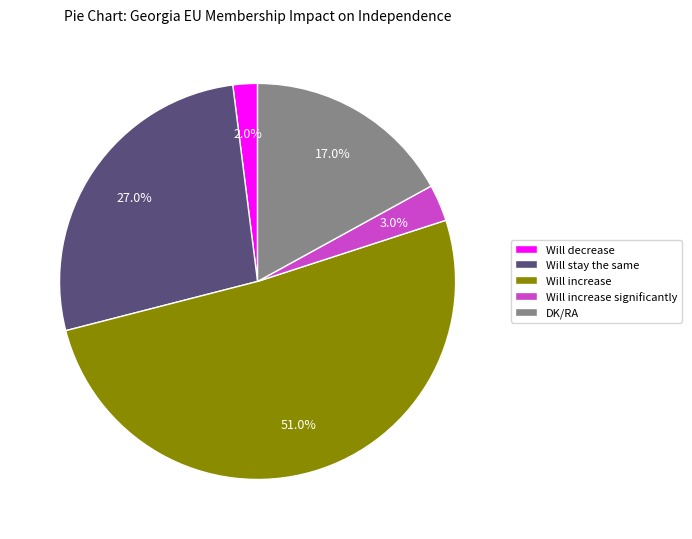

What percentage is the Will increase slice, to the nearest percent?

51%